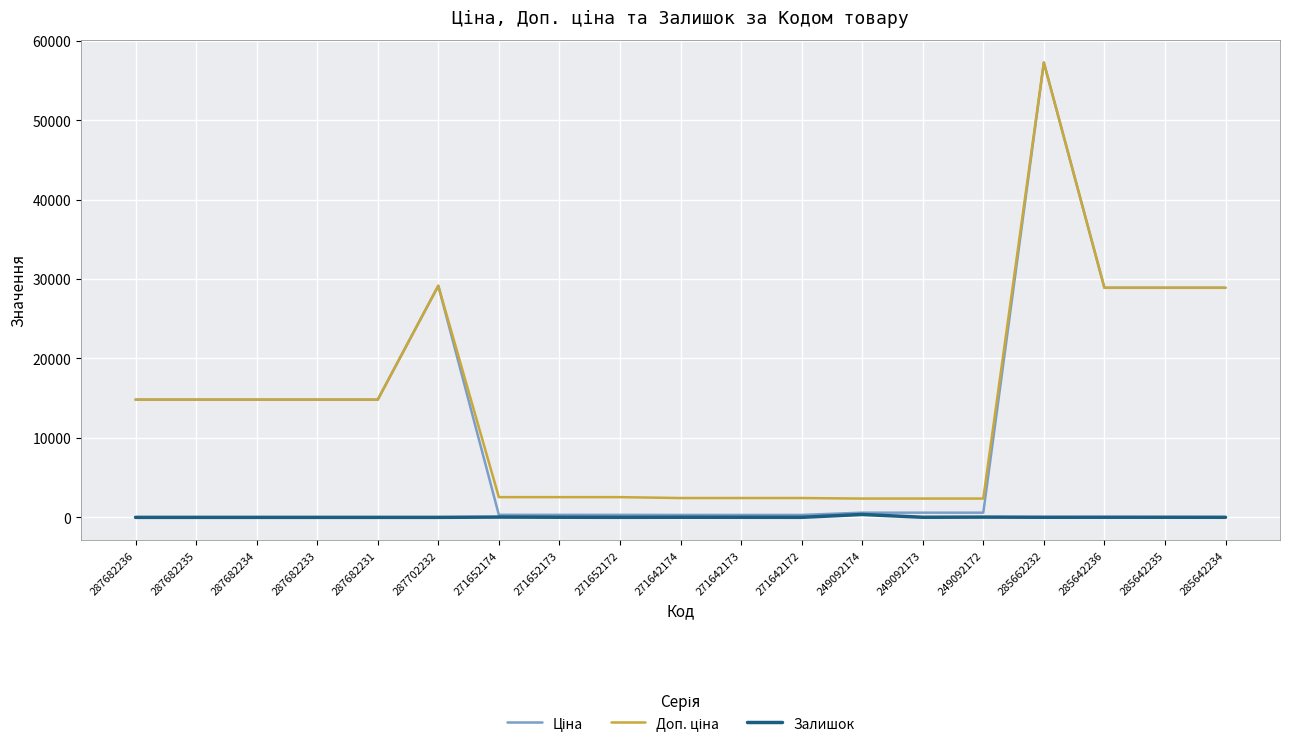

What is the highest value of the Залишок series?

365.0